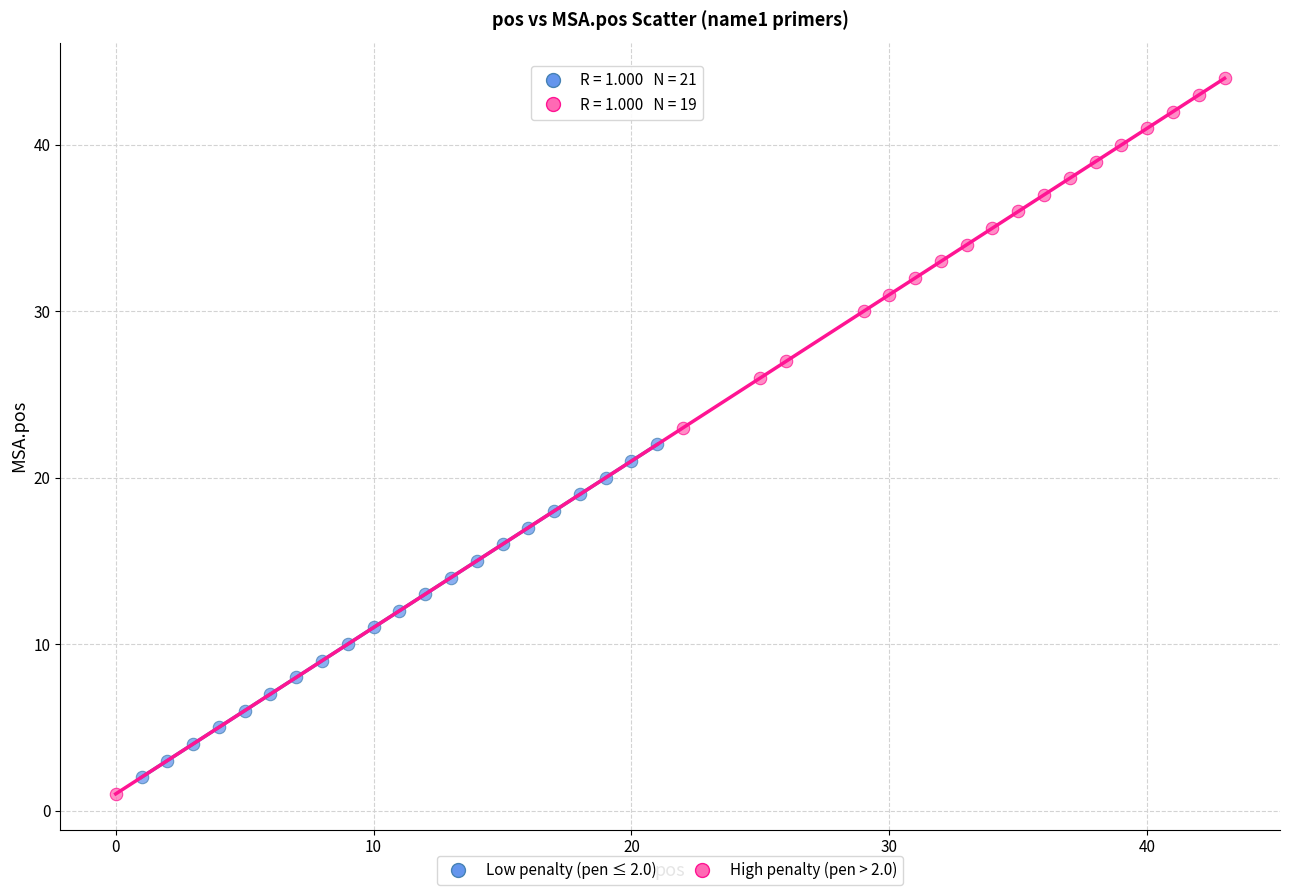

Which series reaches the maximum Y coordinate?

High penalty (pen > 2.0)